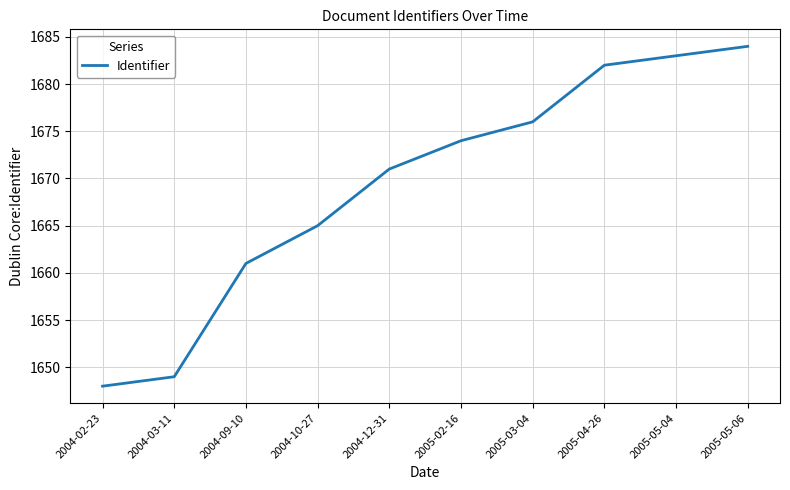

List the labels in order of value, smallest first.

2004-02-23, 2004-03-11, 2004-09-10, 2004-10-27, 2004-12-31, 2005-02-16, 2005-03-04, 2005-04-26, 2005-05-04, 2005-05-06